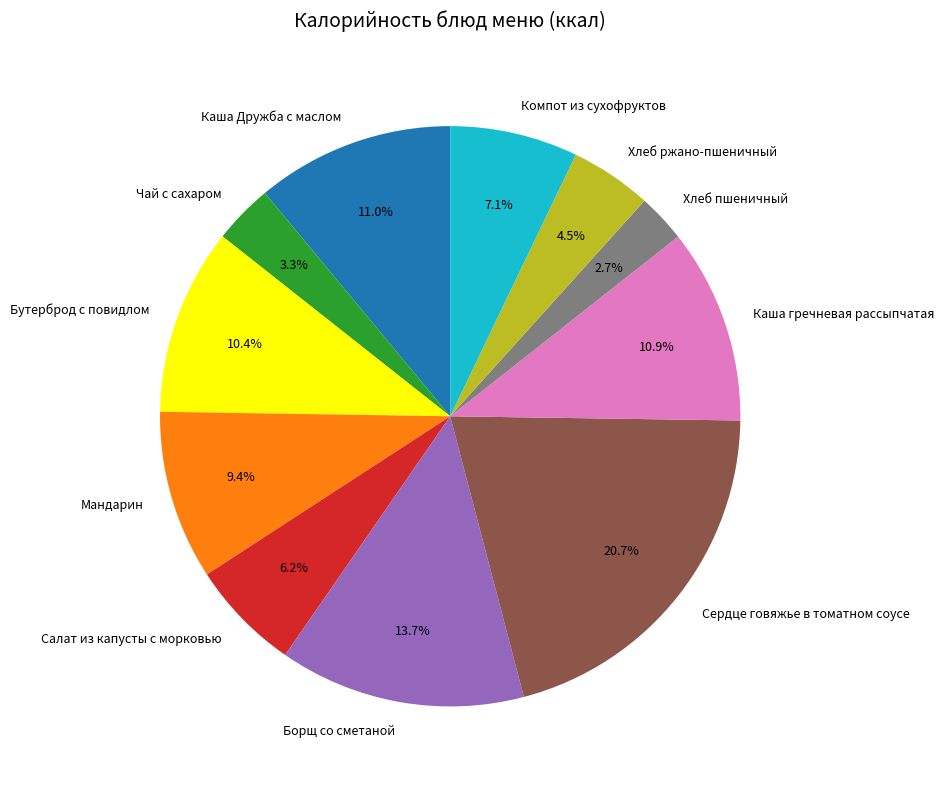

Combined, what portion of the pie is Бутерброд с повидлом and Компот из сухофруктов?

17.5%